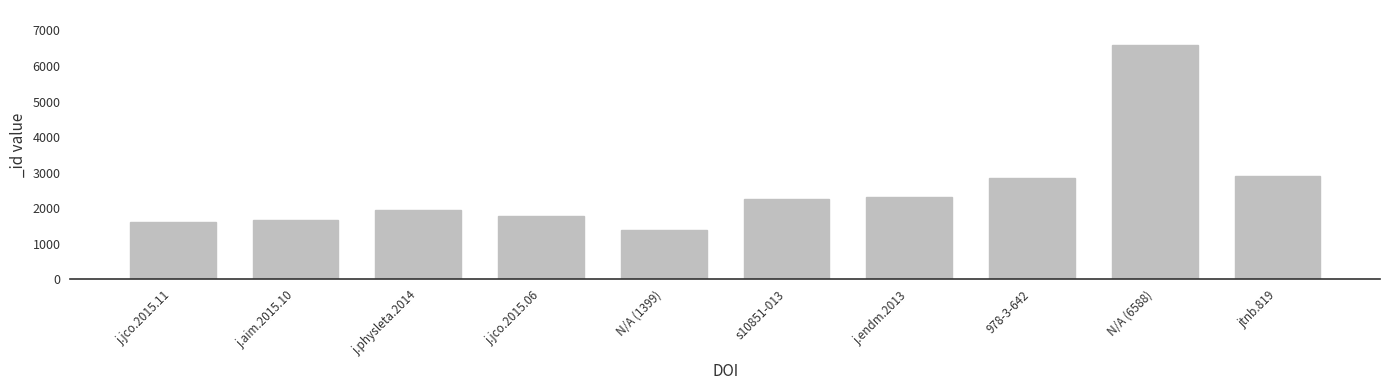

What is the difference between the maximum and minimum values?

5189